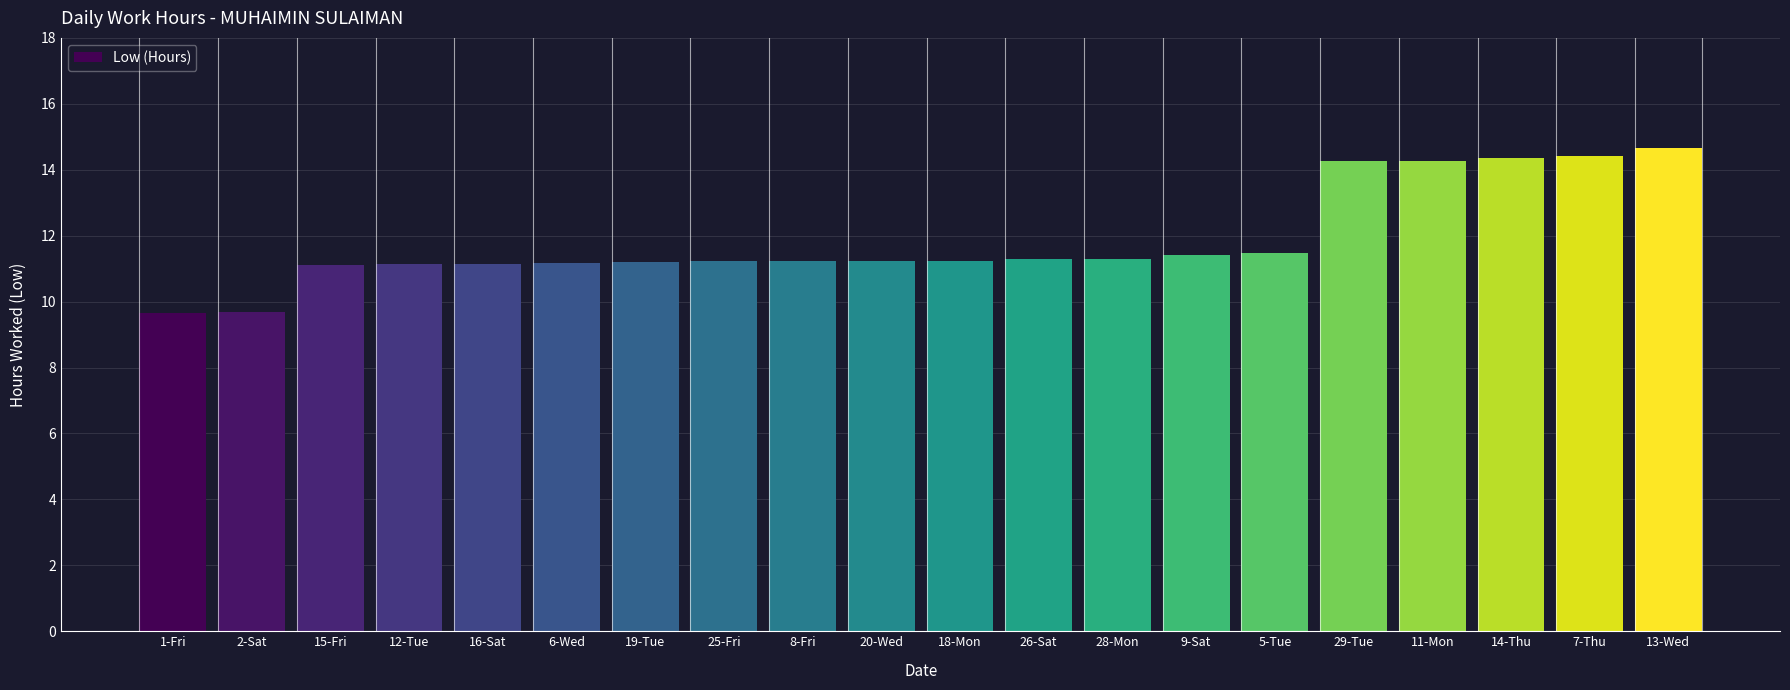

What is the value of the 13th bar from the left?

11.3